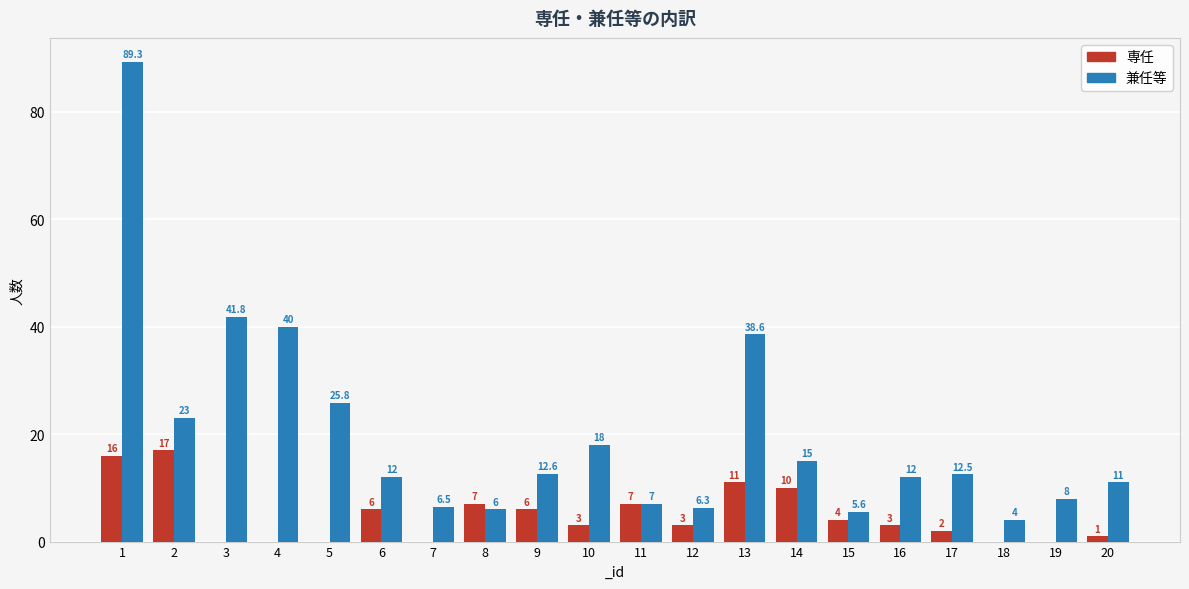

Where does the 兼任等 series first go above 12?

1